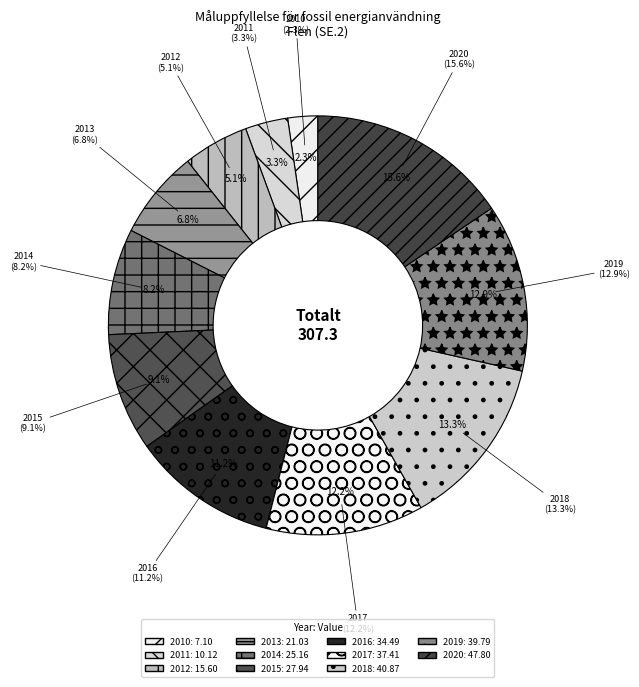

How many slices are in this pie chart?

11